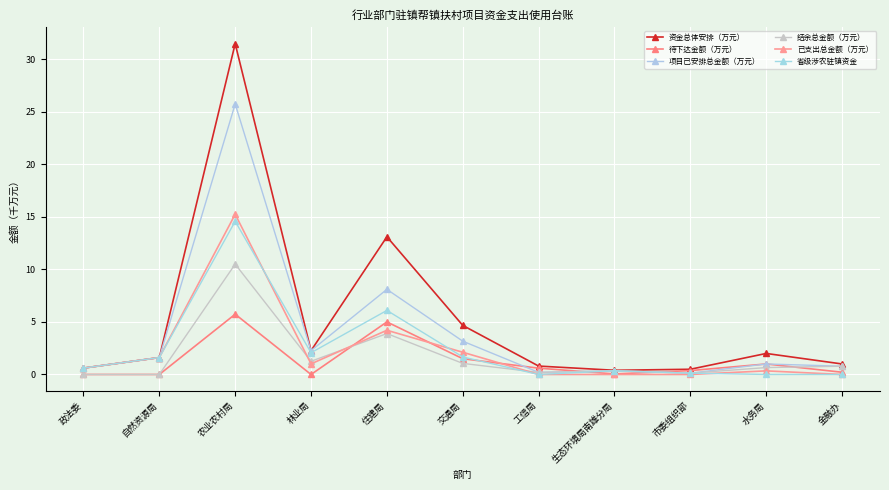

What is the difference between the maximum and minimum values in the 结余总金额（万元） series?

10.5